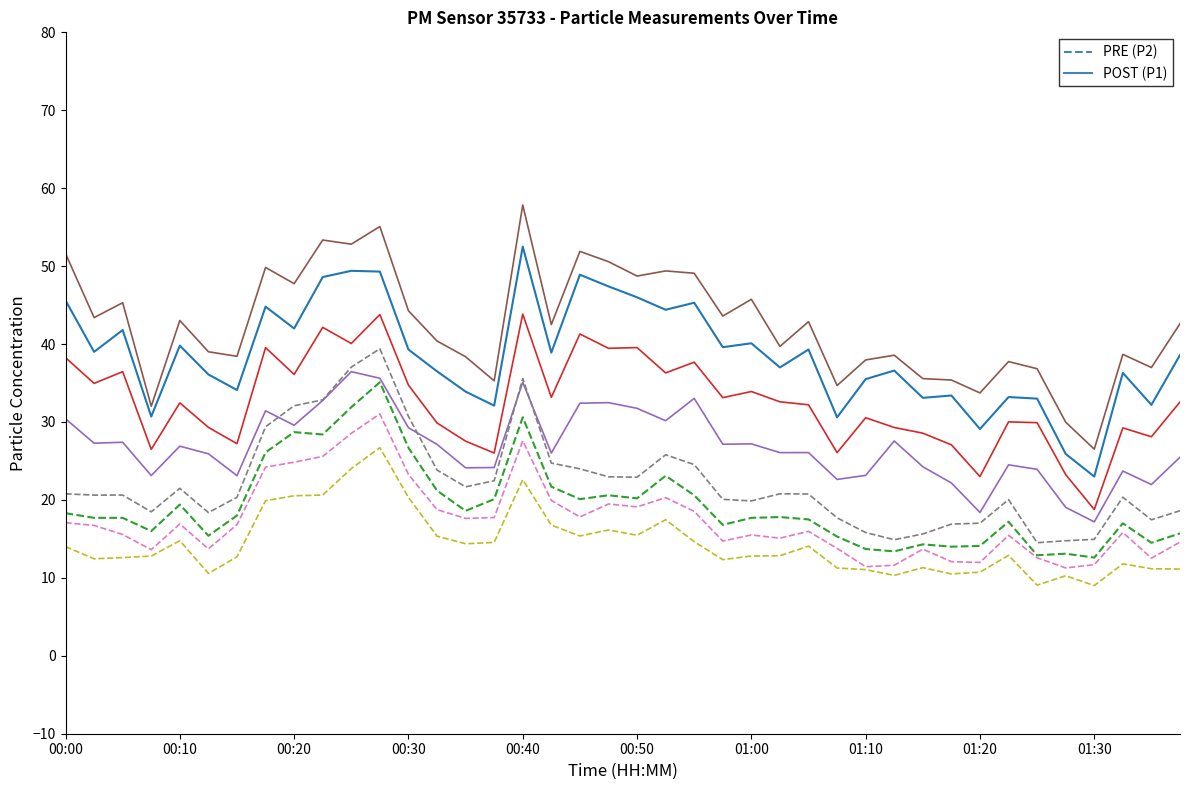

What is the greatest value displayed?

57.8